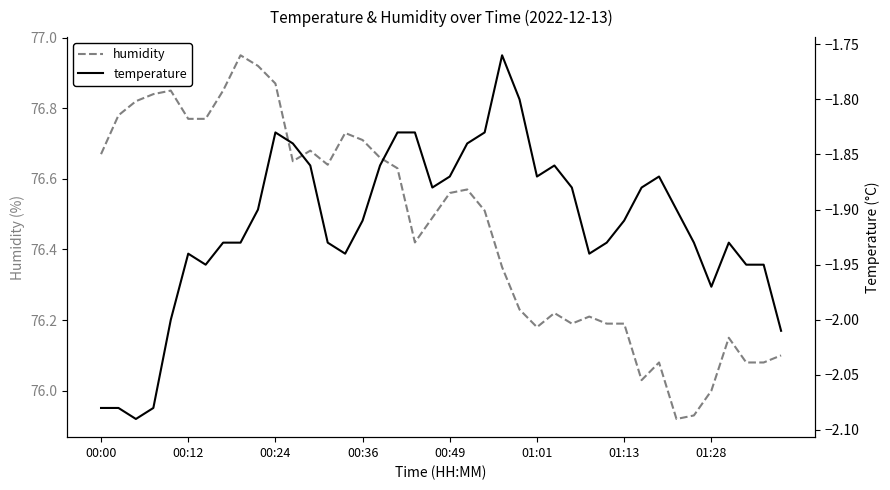

List the series in order of their overall mean, lowest first.

temperature, humidity